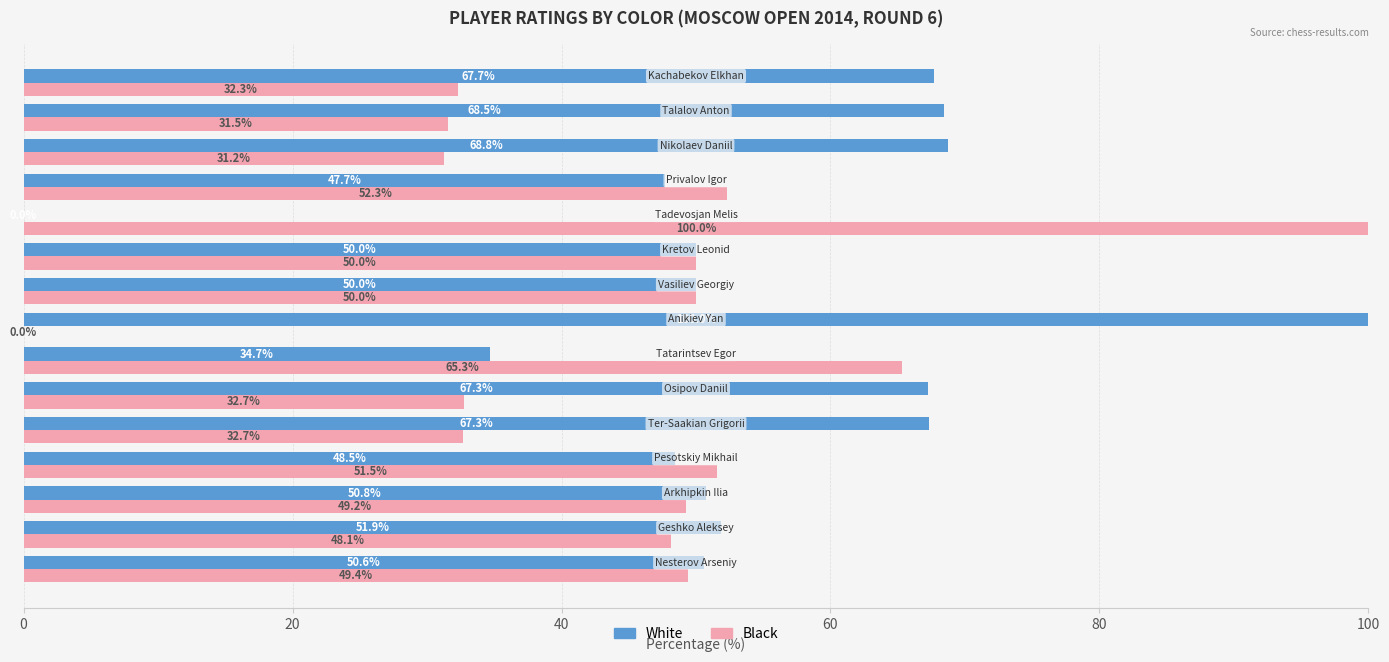

Count the number of categories in the chart.

15